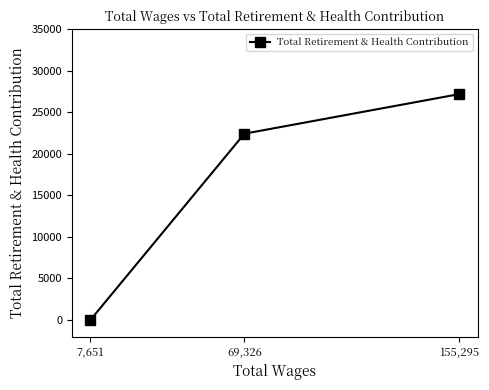

The chart shows a value of -11383 at 7,651. True or false?

False